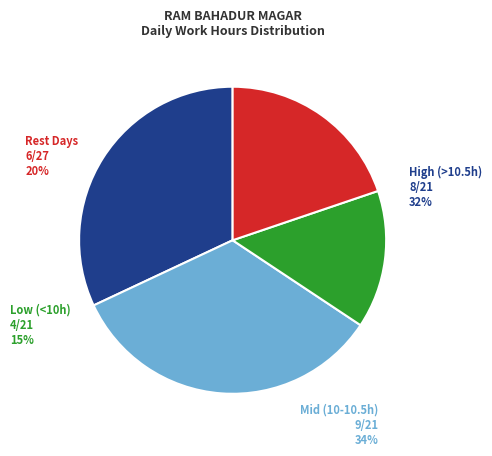

Is there a majority slice in this chart?

No